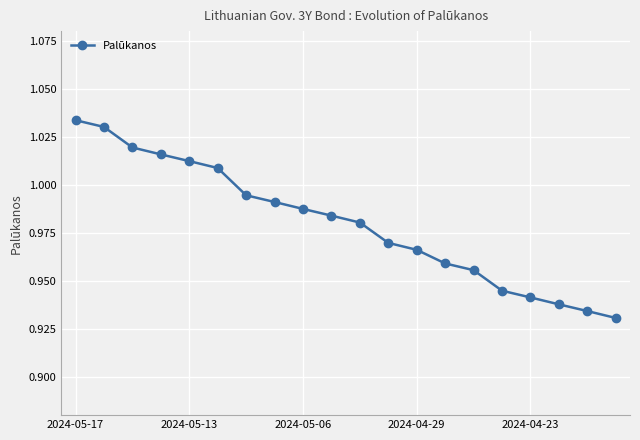

What is the difference between the maximum and second lowest values?

0.1